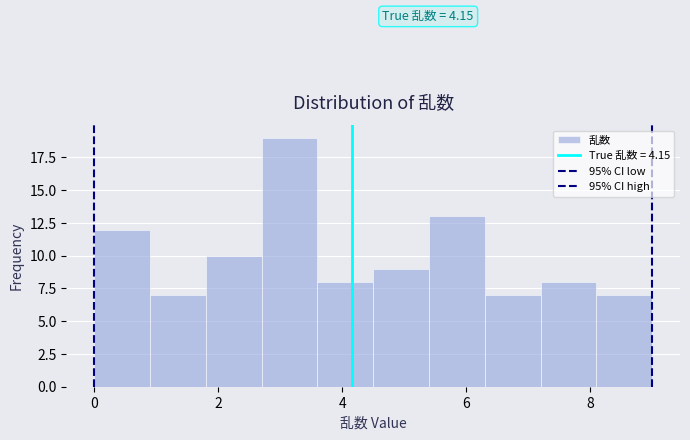

Over which range of the x-axis is the bar tallest?

2.7 to 3.6